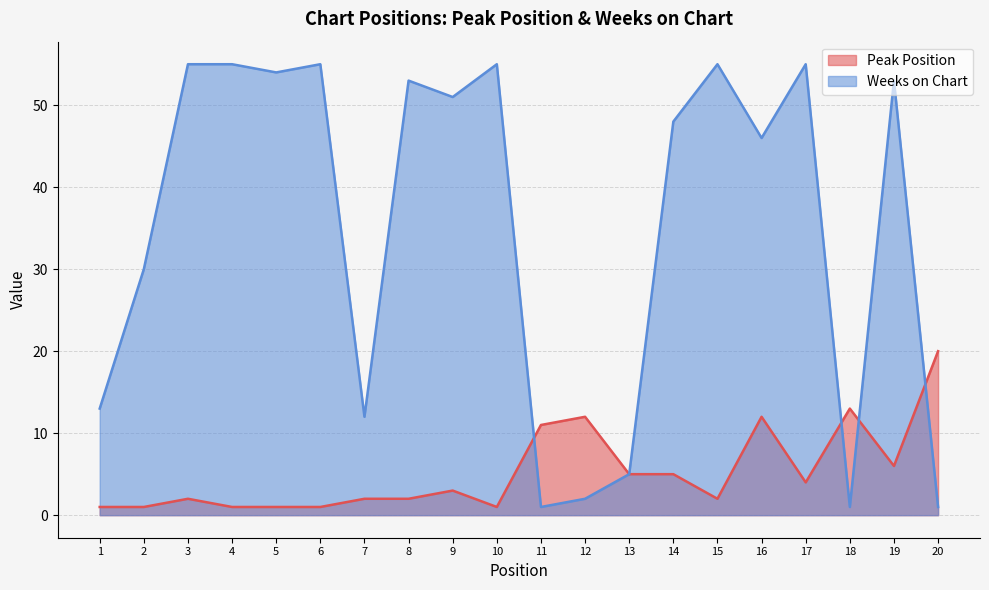

Reading left to right, list all the values displayed in this chart.

Peak Position: 1	1	2	1	1	1	2	2	3	1	11	12	5	5	2	12	4	13	6	20
Weeks on Chart: 13	30	55	55	54	55	12	53	51	55	1	2	5	48	55	46	55	1	53	1